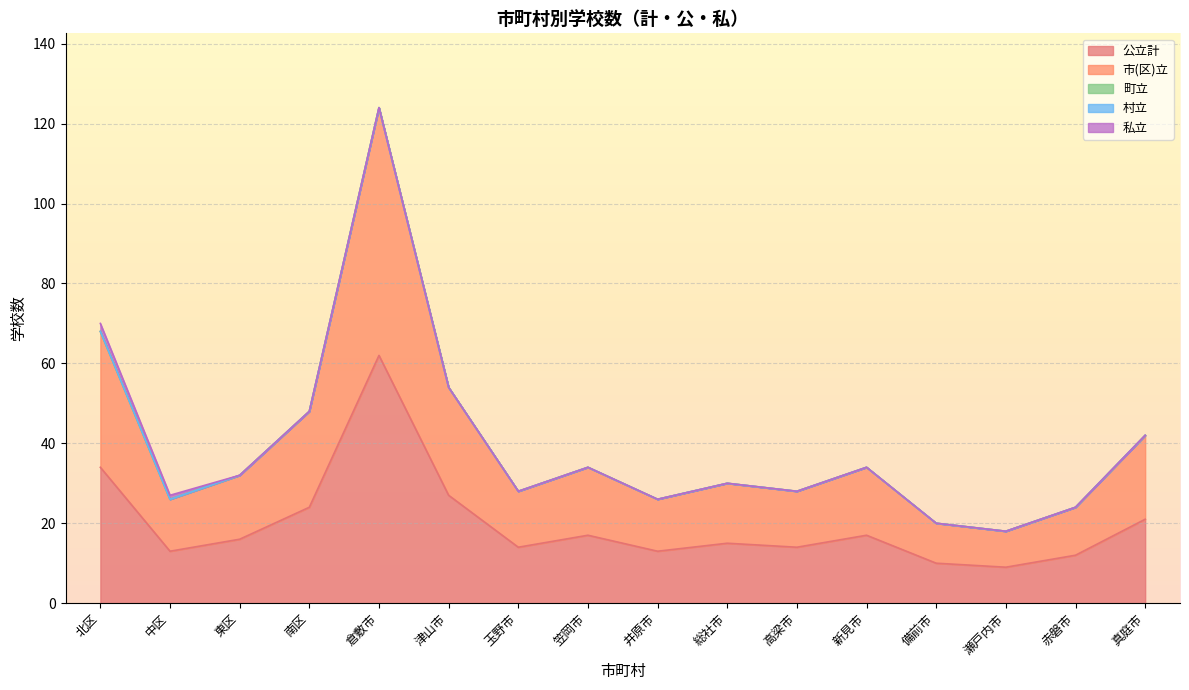

How many distinct data groups are displayed?

5